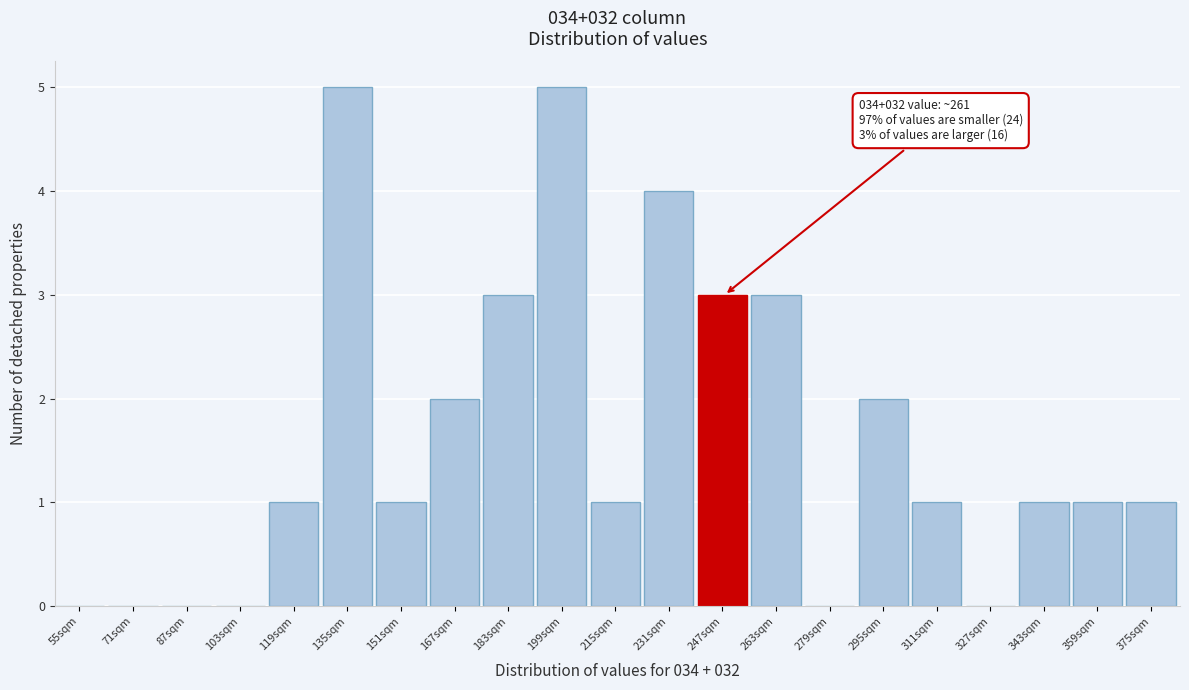

Reading left to right, extract all data points from this chart.

55sqm=0	71sqm=0	87sqm=0	103sqm=0	119sqm=1	135sqm=5	151sqm=1	167sqm=2	183sqm=3	199sqm=5	215sqm=1	231sqm=4	247sqm=3	263sqm=3	279sqm=0	295sqm=2	311sqm=1	327sqm=0	343sqm=1	359sqm=1	375sqm=1